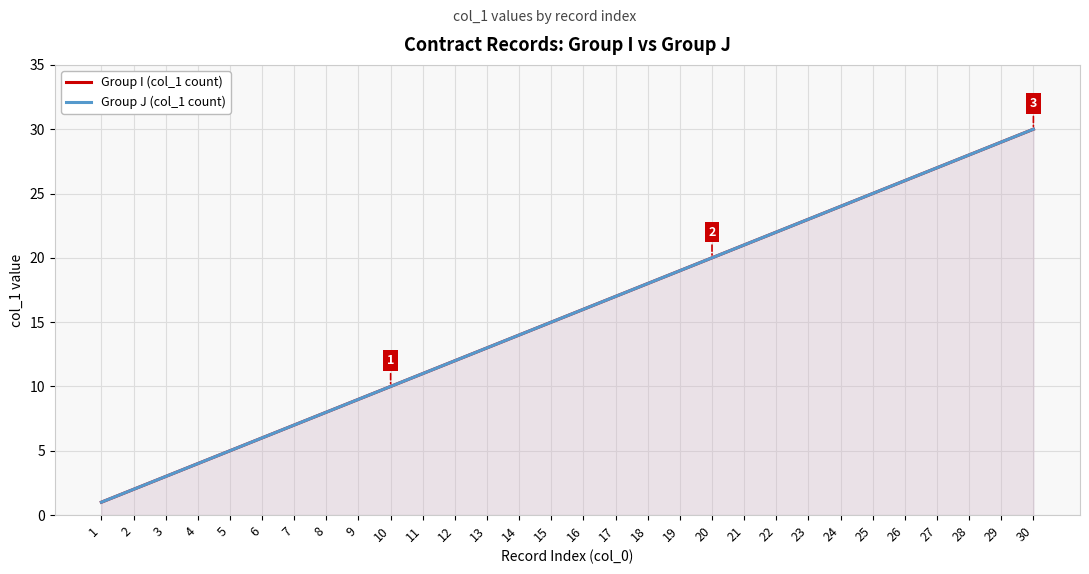

True or false: Group I (col_1 count) and Group J (col_1 count) intersect in this chart.

False